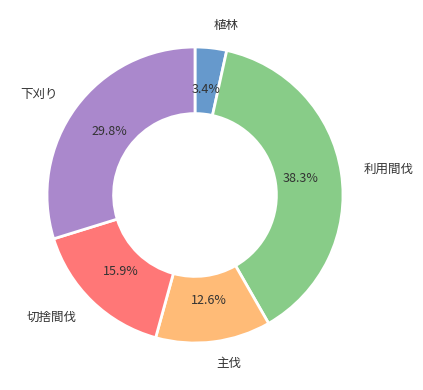

Which has a higher value, 植林 or 下刈り?

下刈り